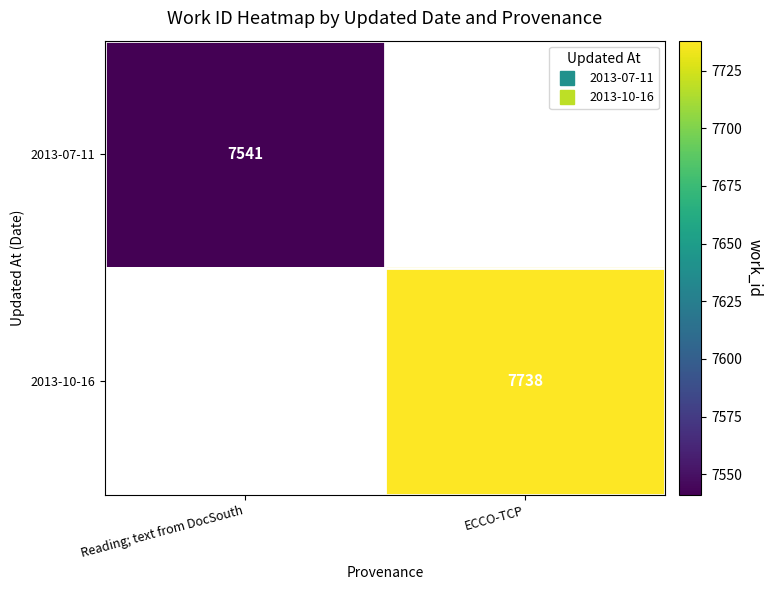

Between Reading; text from DocSouth and ECCO-TCP, which is larger?

ECCO-TCP